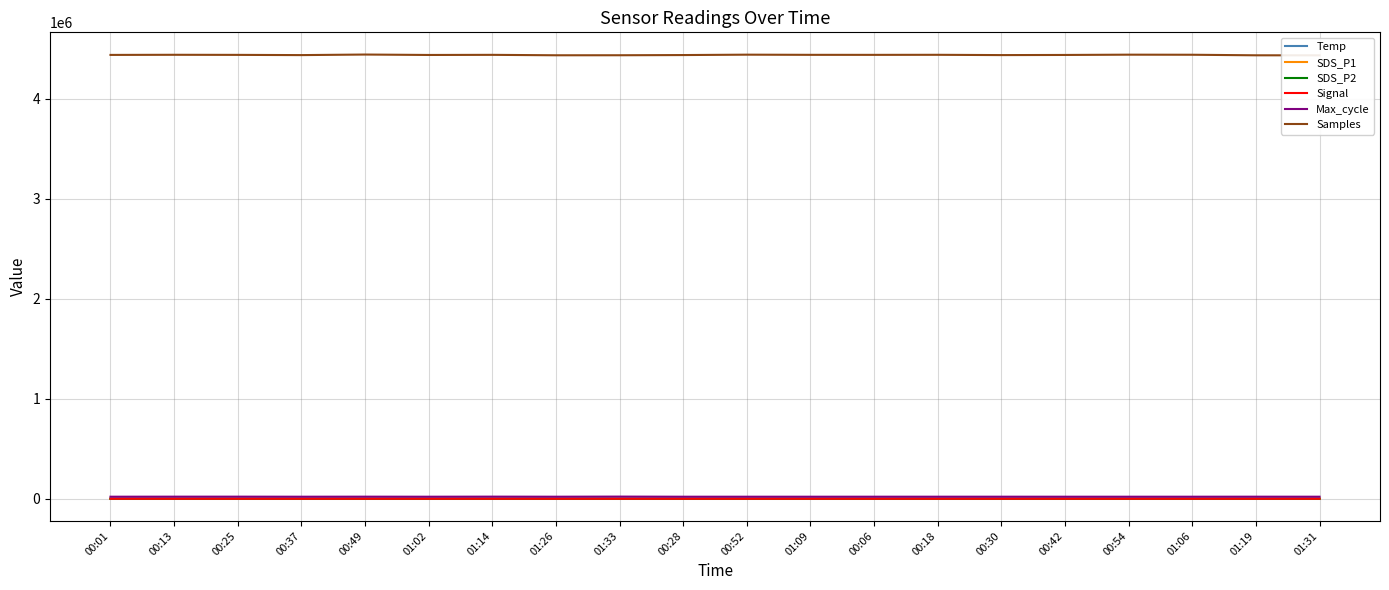

Read the SDS_P2 value at 00:49.

0.2